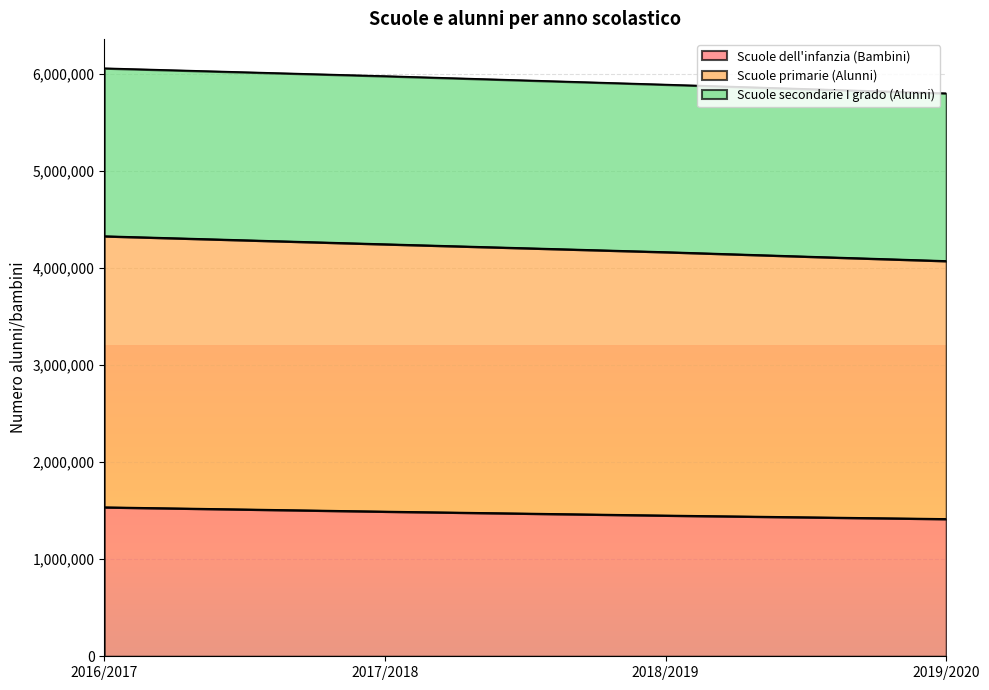

What is the total value across all series at 2019/2020?

5799274